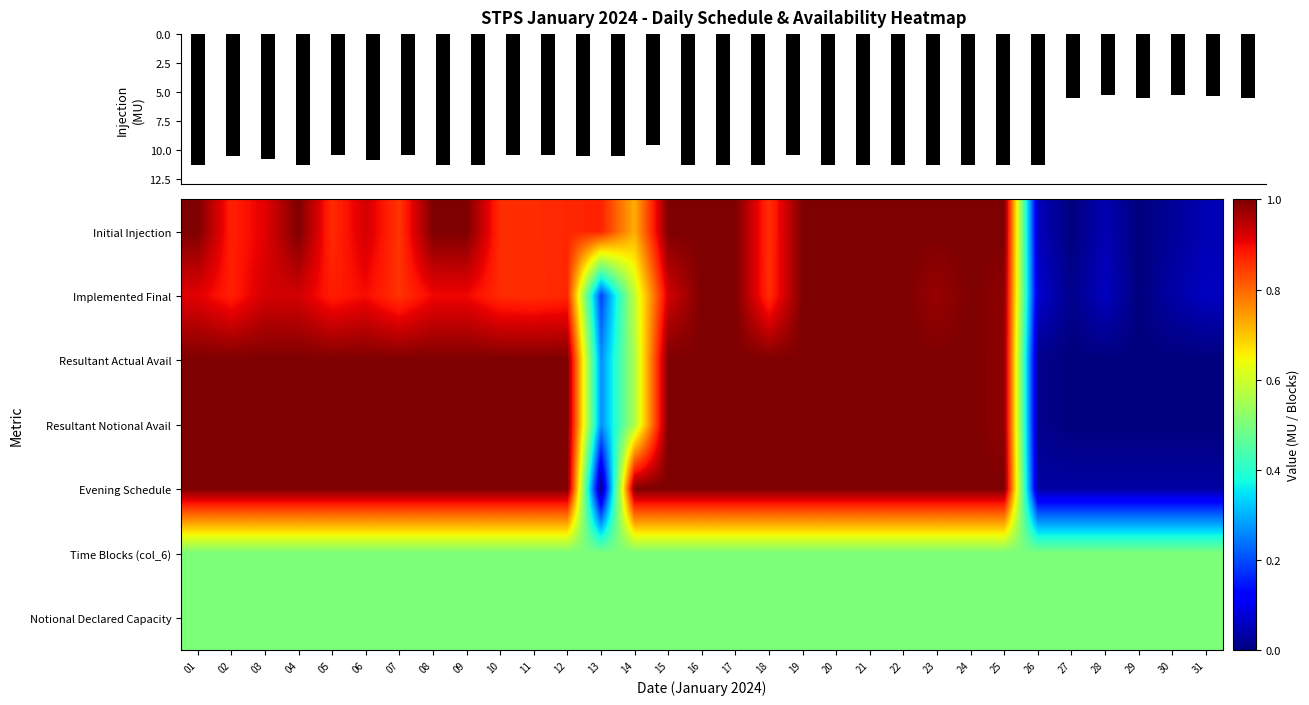

The Time Blocks (col_6) series shows 0.5 at 16. True or false?

True